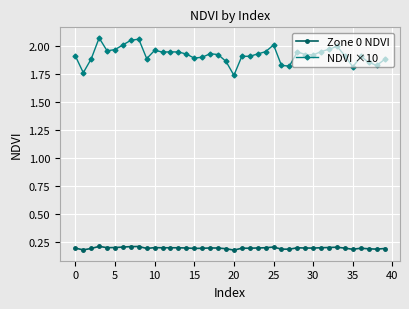

Does the chart have visible grid lines?

Yes